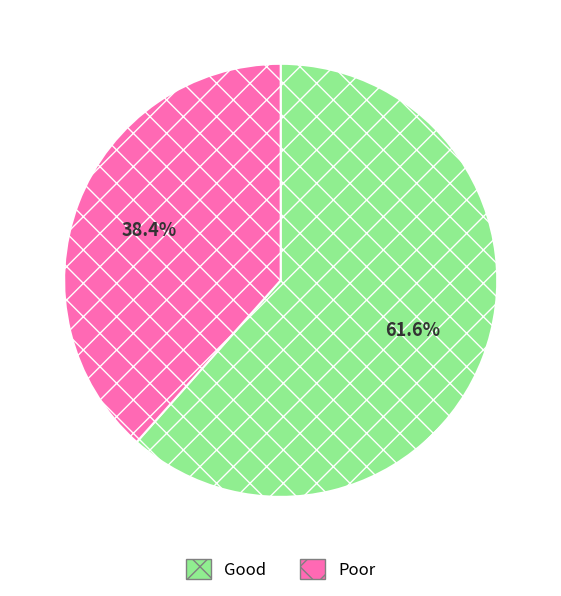

What is the total percentage of Poor and Good?

100.0%